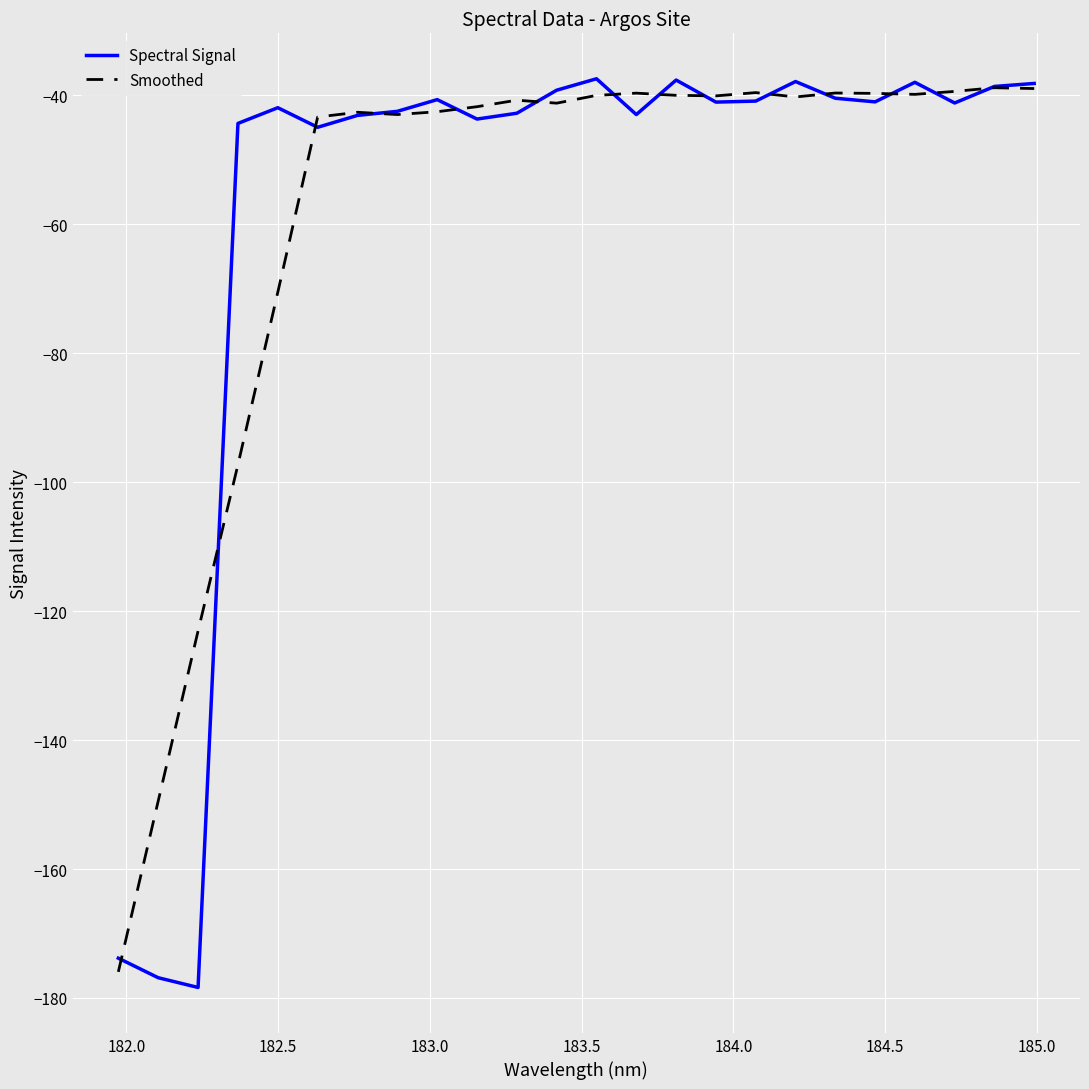

Which series has the largest range (max minus min)?

Spectral Signal